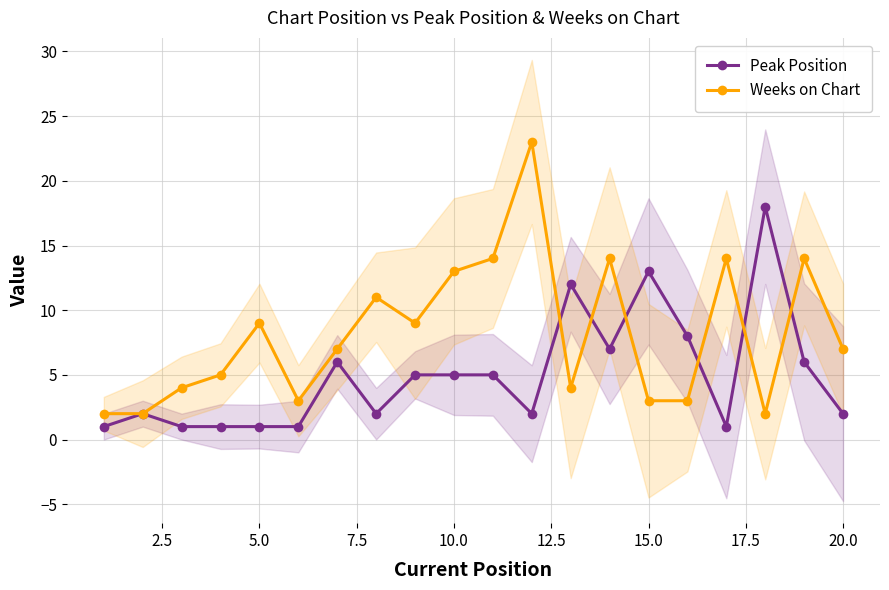

What is the difference between the maximum and minimum values in the Peak Position series?

17